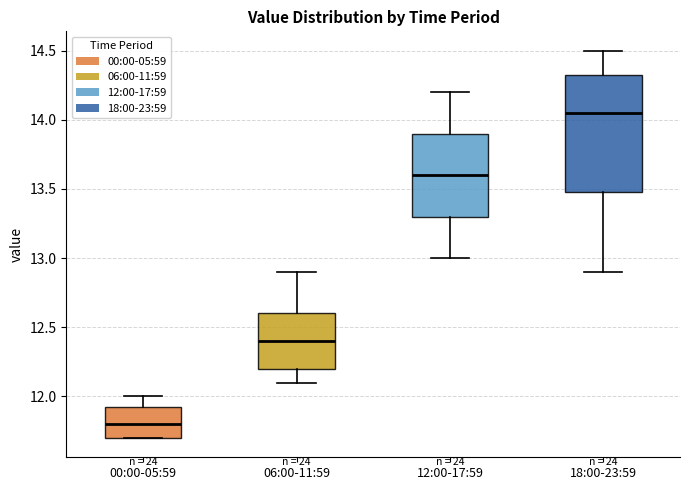

Comparing the boxes themselves (not the whiskers), which one is the tallest?

18:00-23:59